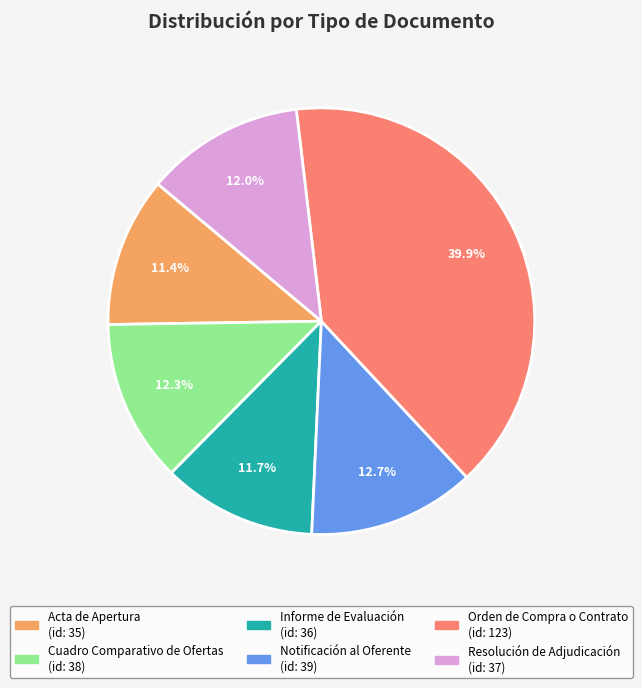

Do Orden de Compra o Contrato and Resolución de Adjudicación together represent more than half of the pie?

Yes